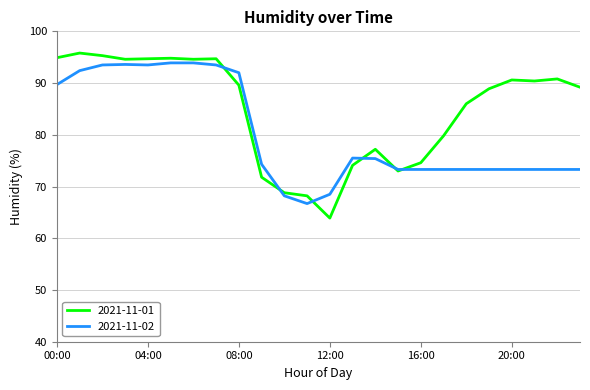

Which series has the largest total across all categories?

2021-11-01